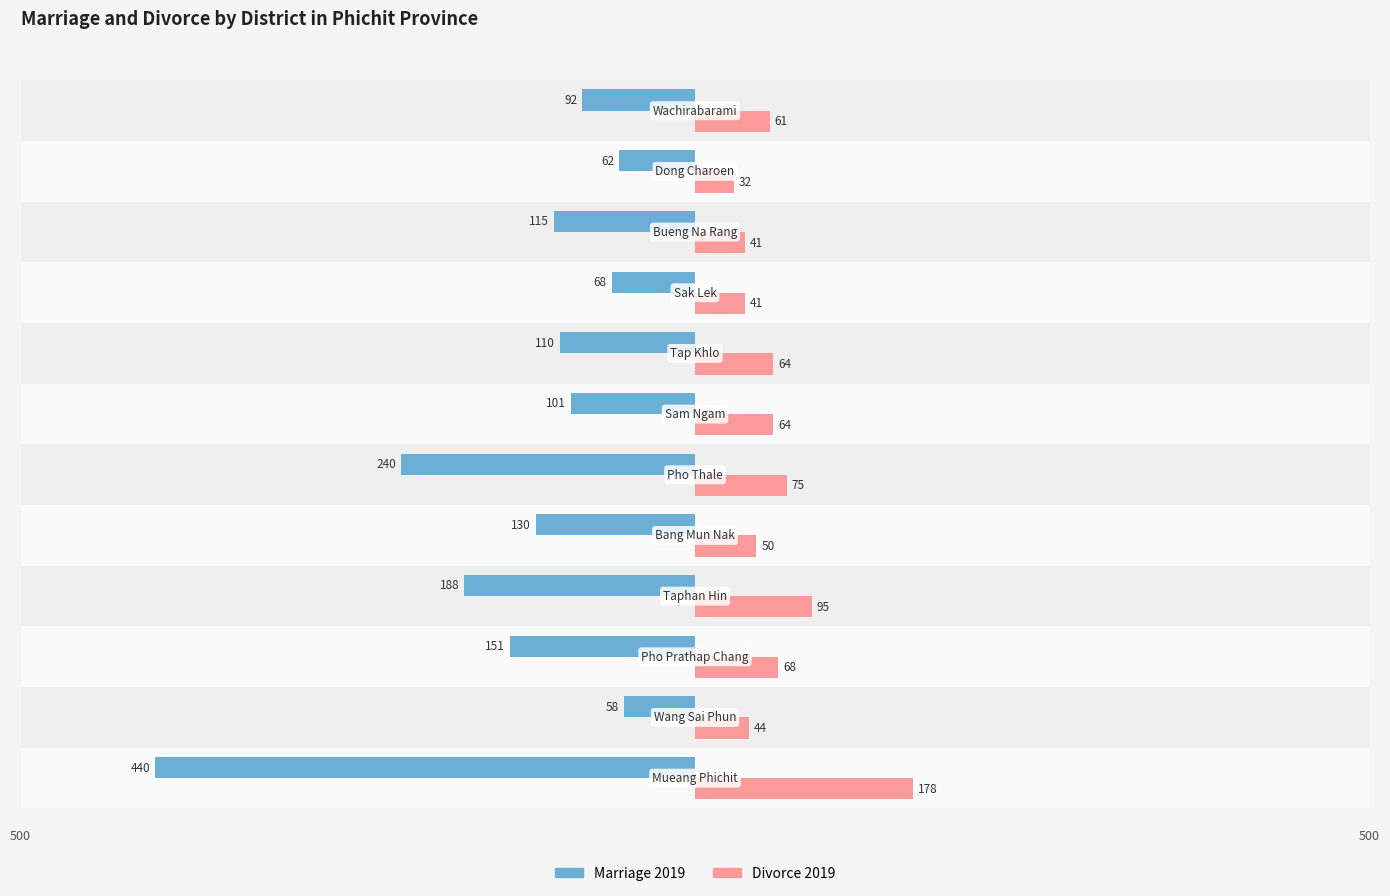

Which series has the largest total across all categories?

Divorce 2019